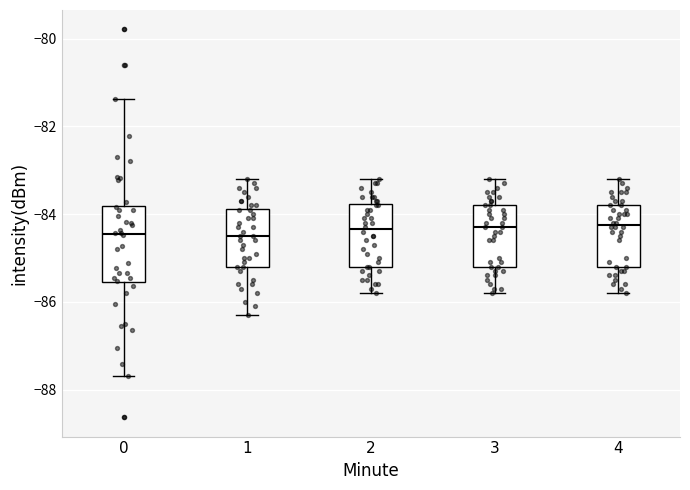

Reading left to right, read every box against the y-axis: the position of its median line, the range the box covers, and the ends of its whiskers. The values are not printed on the chart, so give them approximately, as read against the axis.

0: median -84.4, box -85.6 to -83.8, whiskers -87.6 to -81.4
1: median -84.4, box -85.2 to -83.8, whiskers -86.2 to -83.2
2: median -84.4, box -85.2 to -83.8, whiskers -85.8 to -83.2
3: median -84.2, box -85.2 to -83.8, whiskers -85.8 to -83.2
4: median -84.2, box -85.2 to -83.8, whiskers -85.8 to -83.2